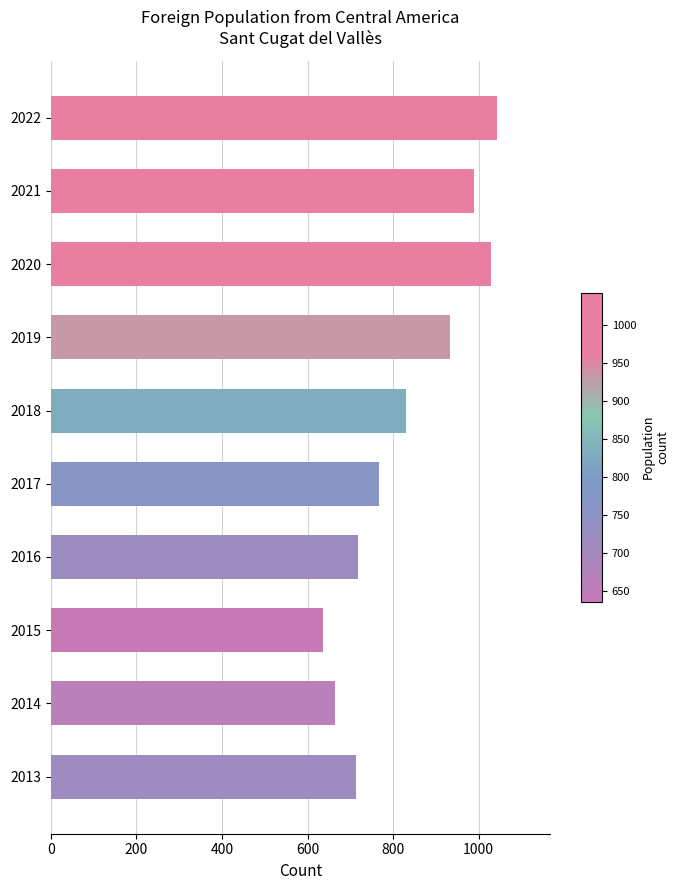

What is the maximum value shown in the chart?

1042